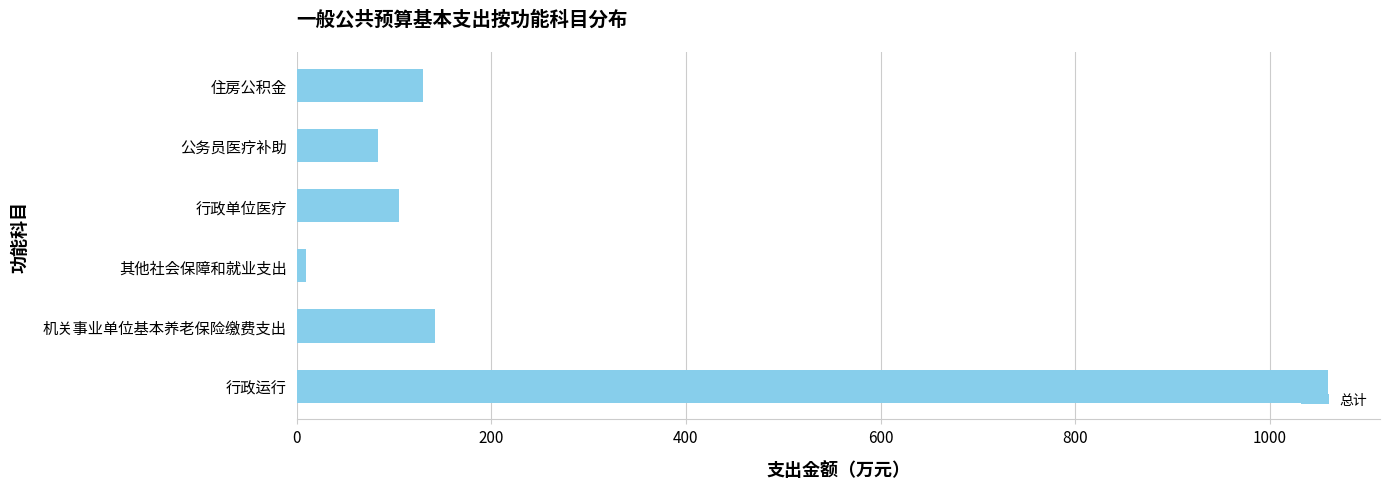

What is the maximum value shown in the chart?

1060